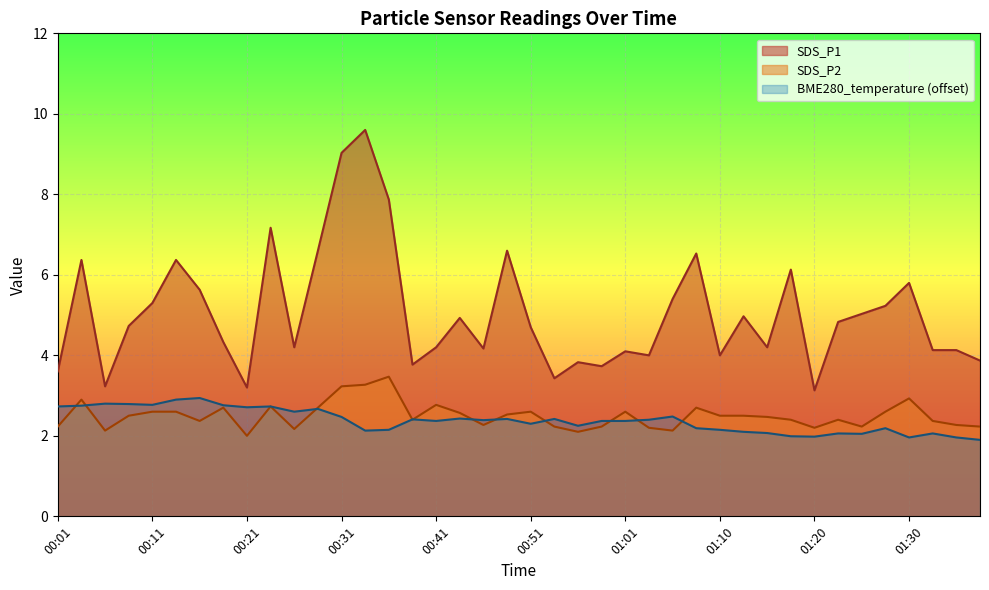

What is the minimum value shown in the chart?

1.9